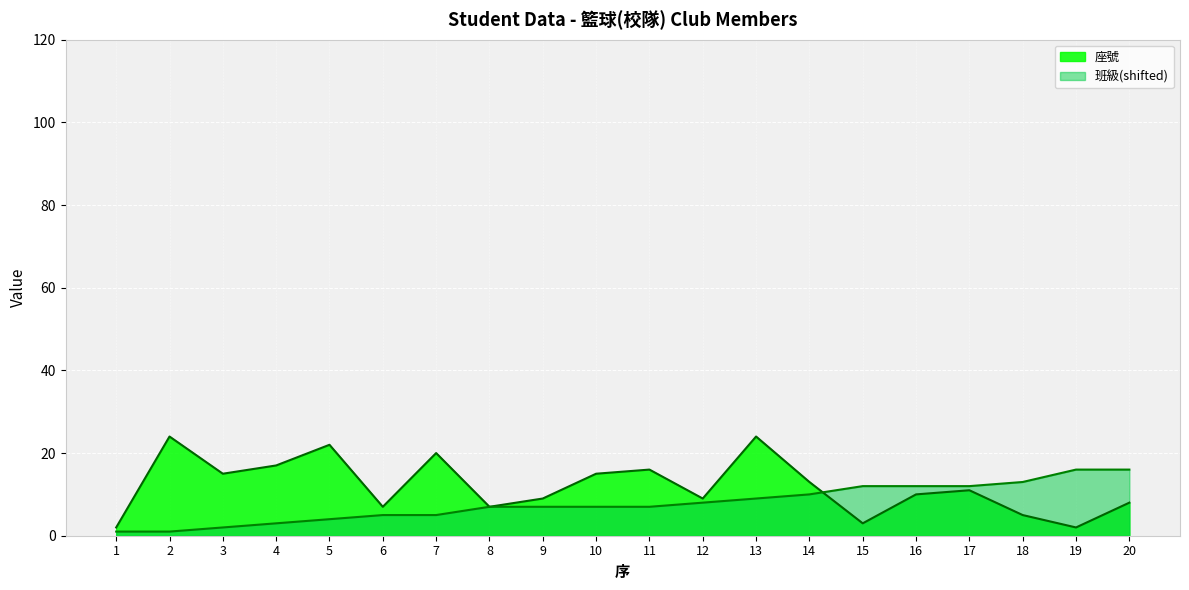

How many data points in 班級 are less than 7?

7